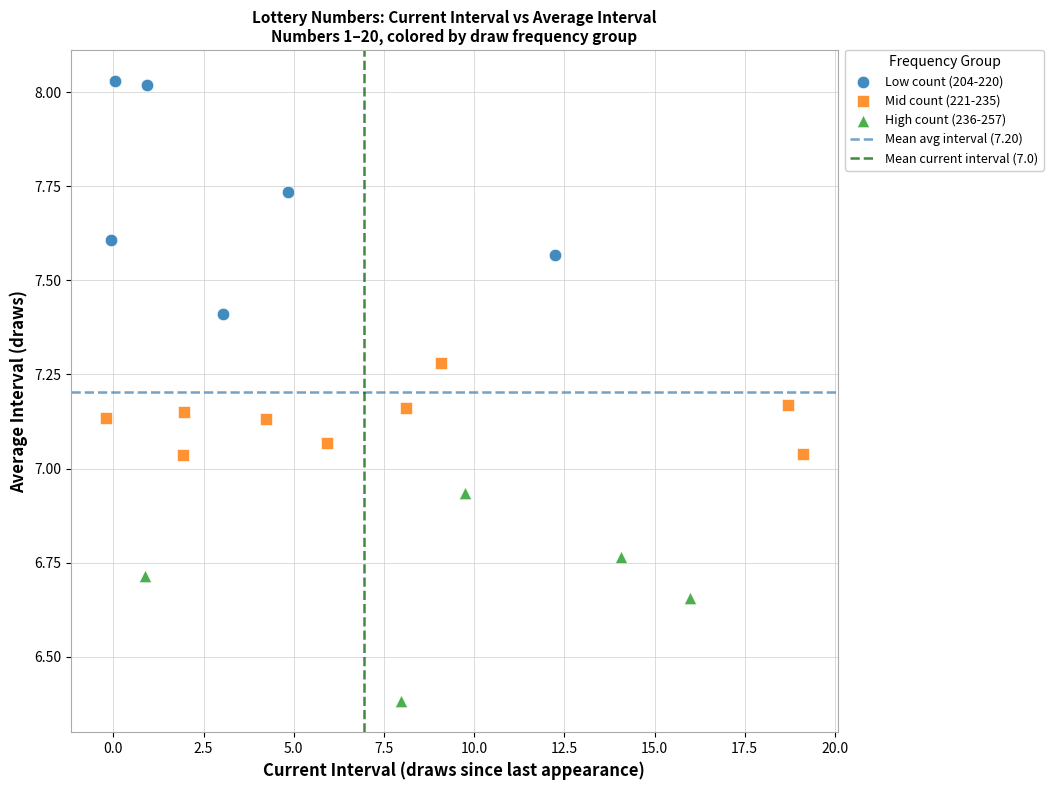

Which series reaches the maximum Y coordinate?

Low count (204-220)